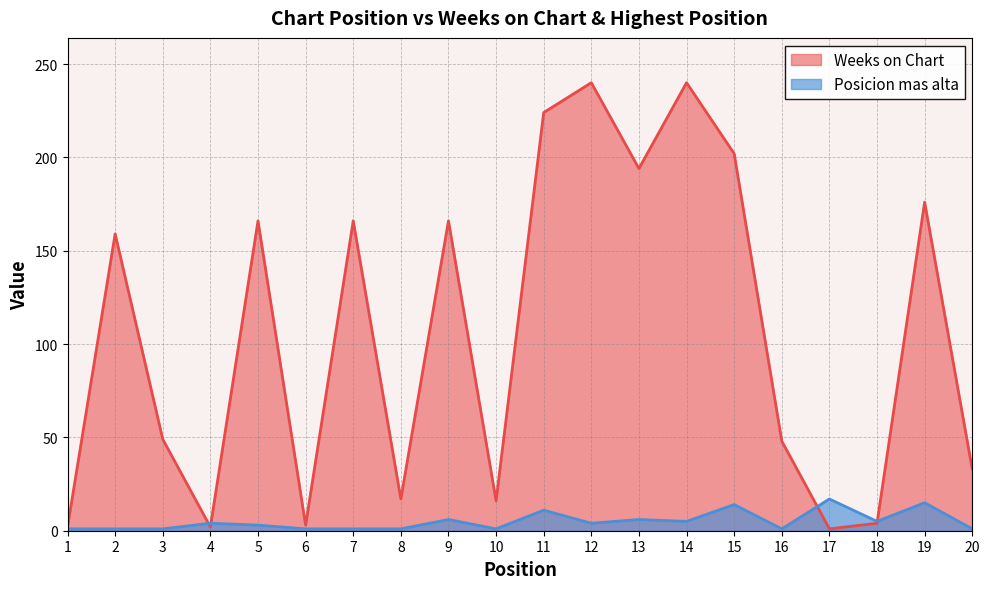

Which series has the largest total across all categories?

Weeks on Chart